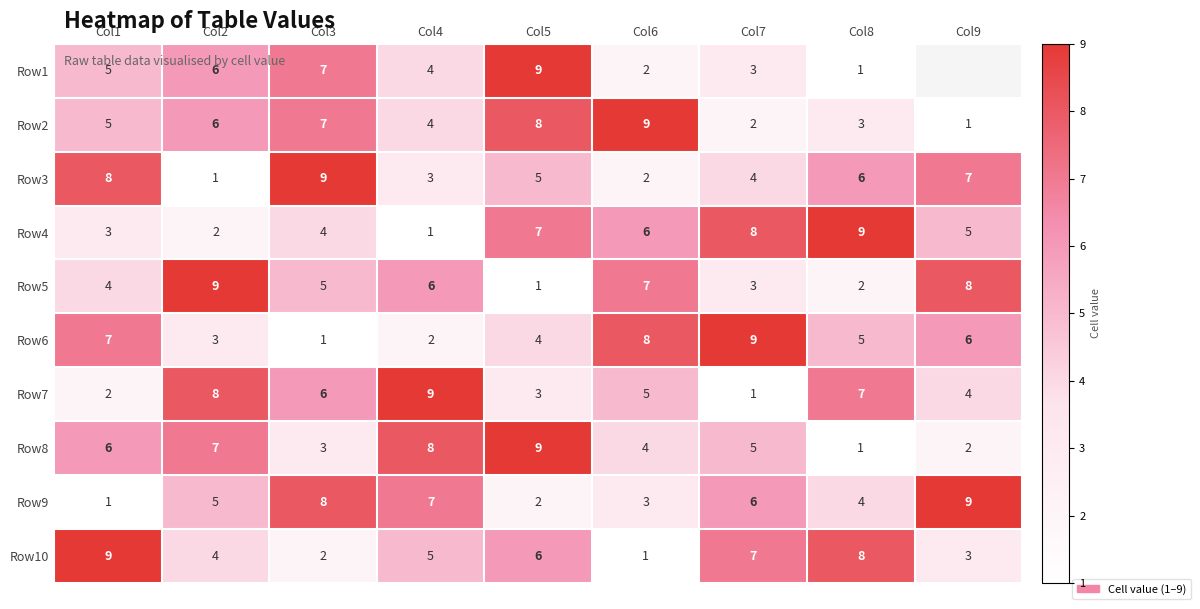

What is the maximum value for Row4?

9